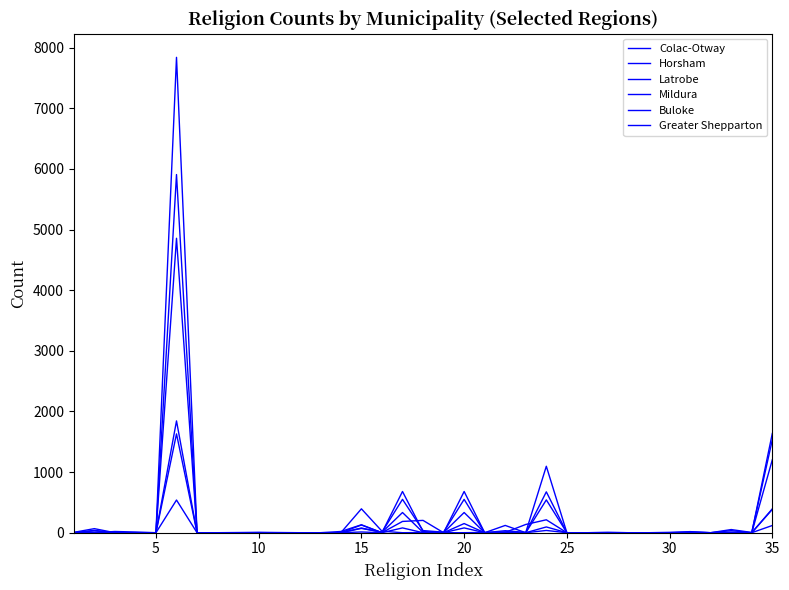

True or false: Buloke and Horsham intersect in this chart.

True